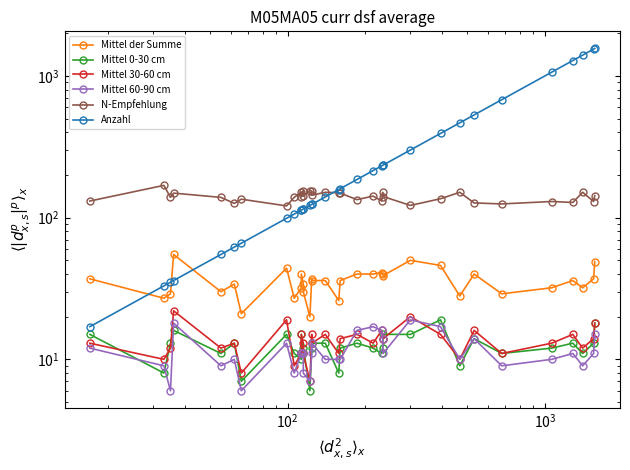

Is it true that Mittel 30-60 cm equals 15 at $\mathdefault{10^{1}}$?

False